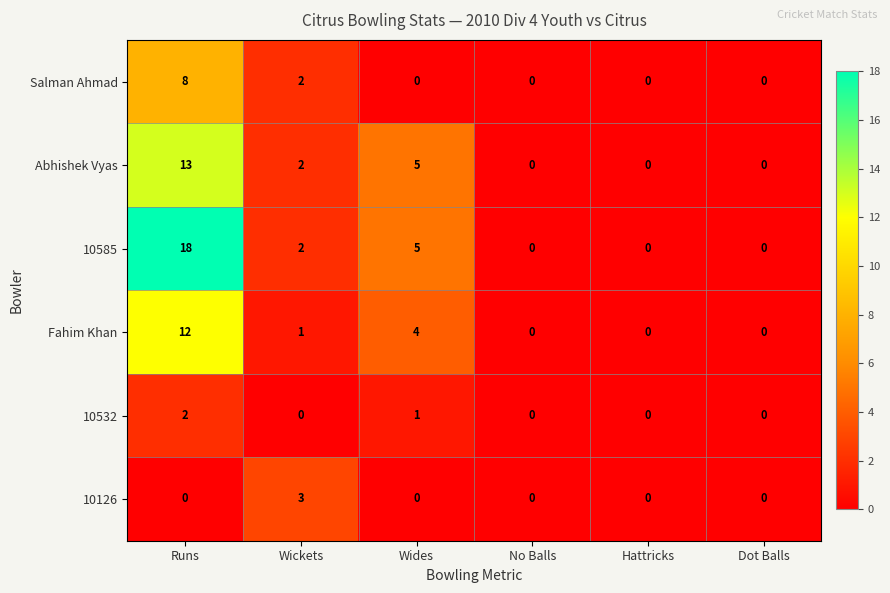

What is the total value across all series at Runs?

53